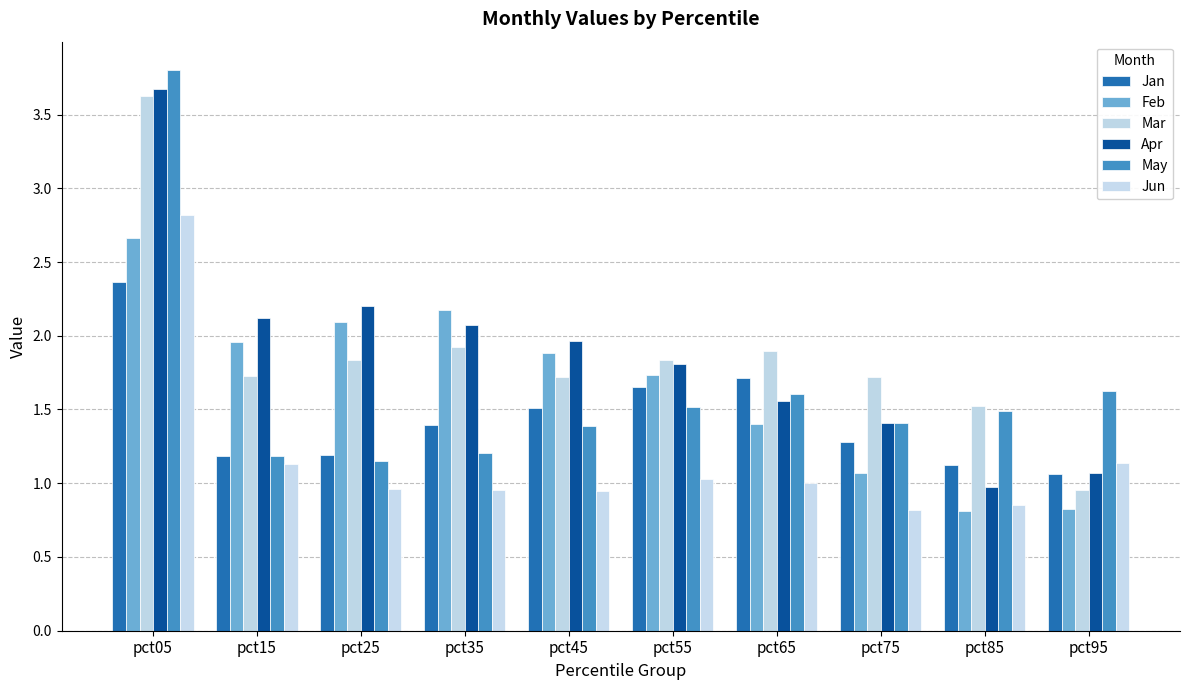

What is the greatest value displayed?

3.8